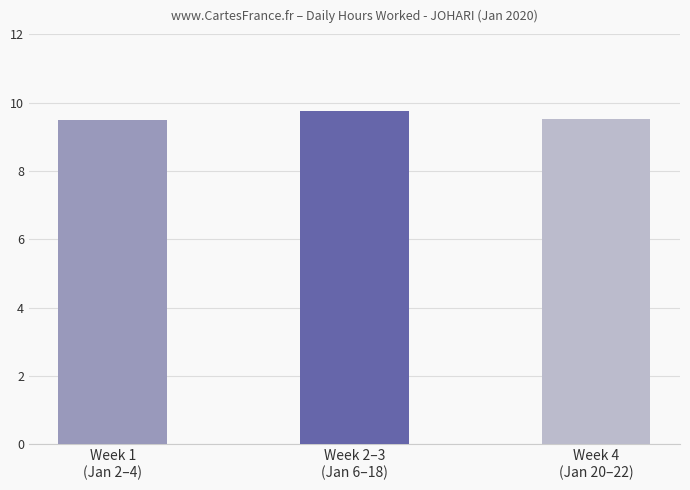

Reading right to left, list all the values displayed in this chart.

Week 4
(Jan 20–22)=9.5	Week 2–3
(Jan 6–18)=9.7	Week 1
(Jan 2–4)=9.5